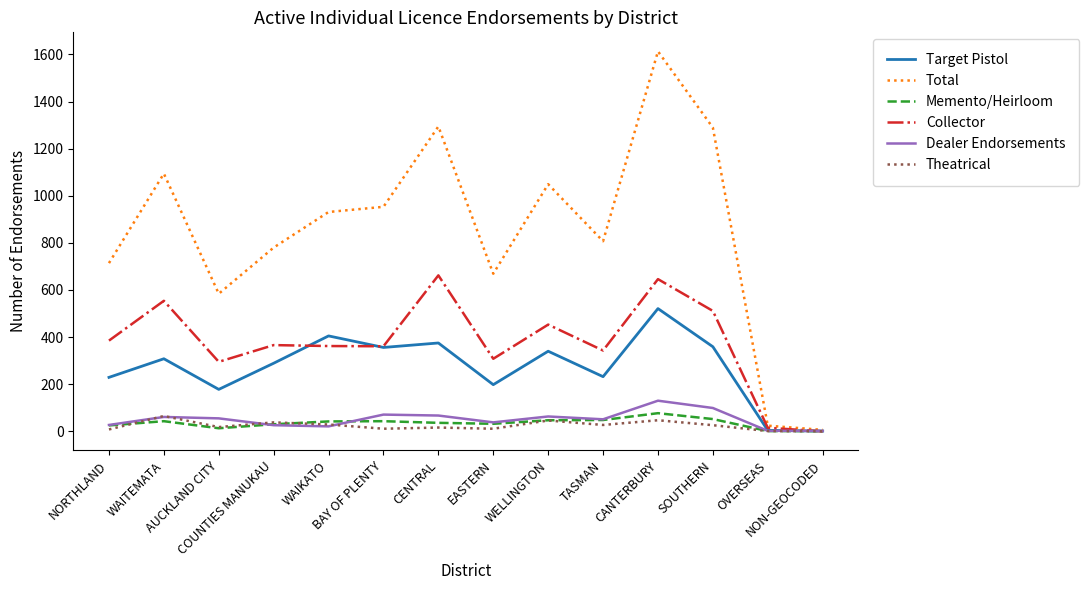

What is the highest value of the Dealer Endorsements series?

130